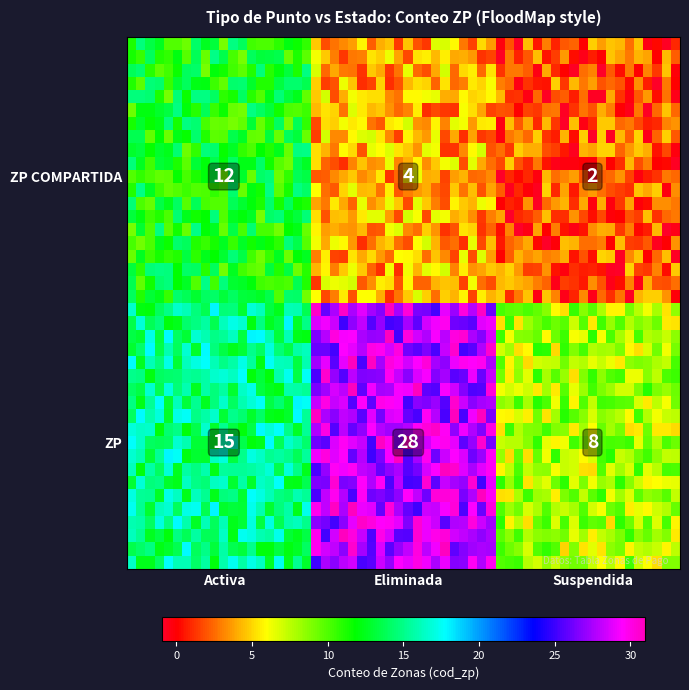

Reading left to right, extract all data points from this chart.

ZP COMPARTIDA: Activa=12	Eliminada=4	Suspendida=2
ZP: Activa=15	Eliminada=28	Suspendida=8